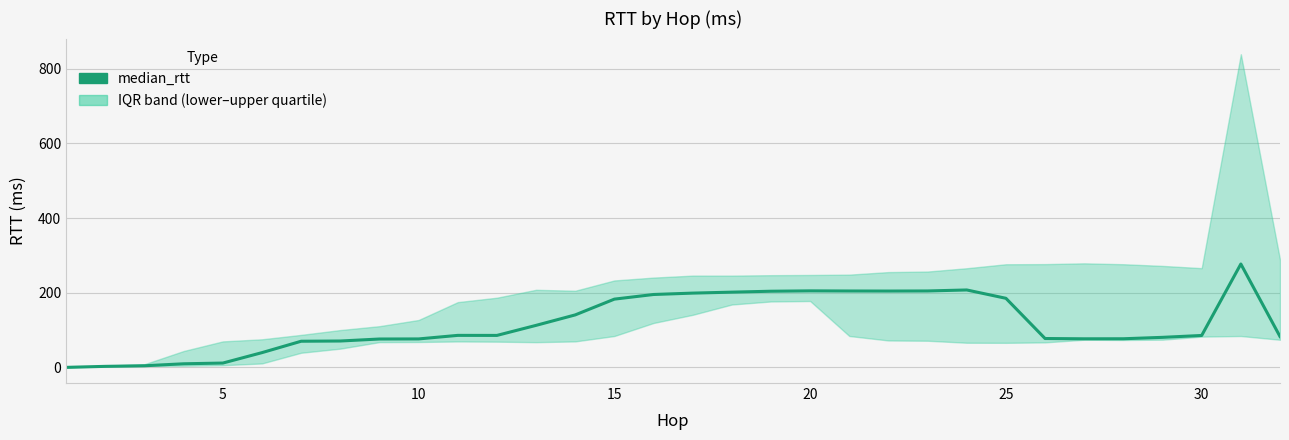

How many points are higher than both their immediate neighbors (excluding endpoints)?

4